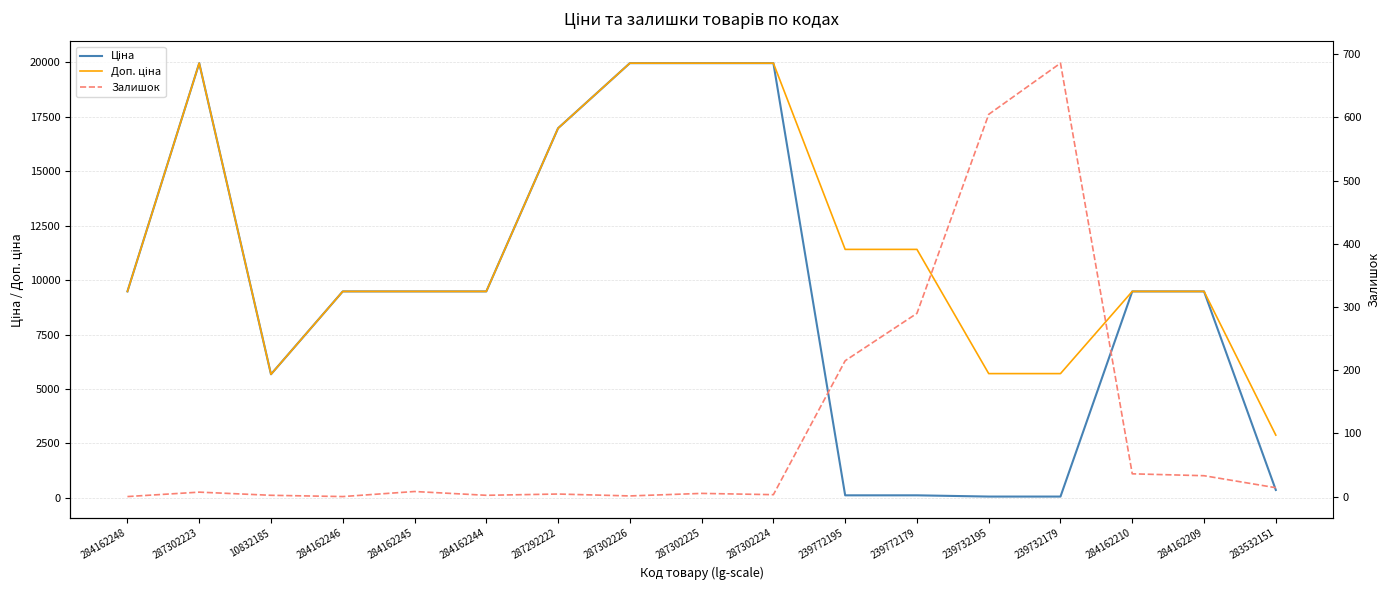

At which category is the sum across all series the highest?

287302223